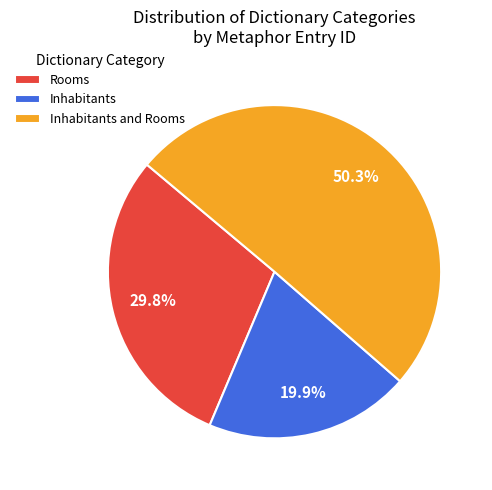

What is the ratio of the value at Inhabitants and Rooms to the value at Inhabitants?

2.5